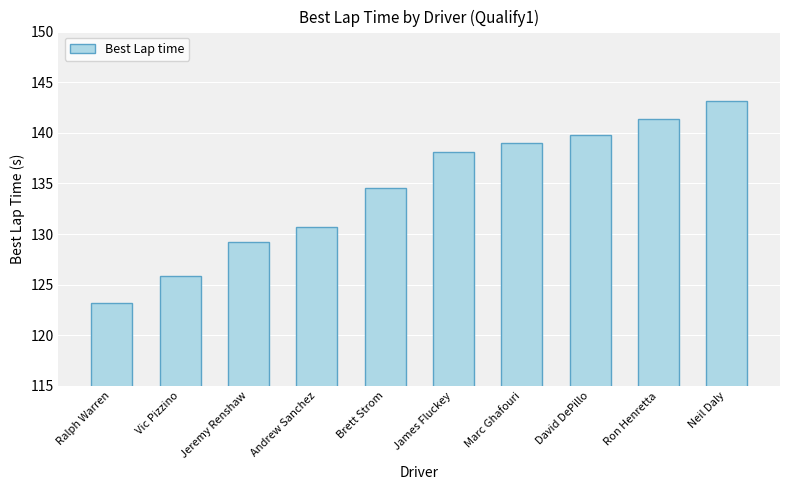

What is the minimum value shown in the chart?

123.2